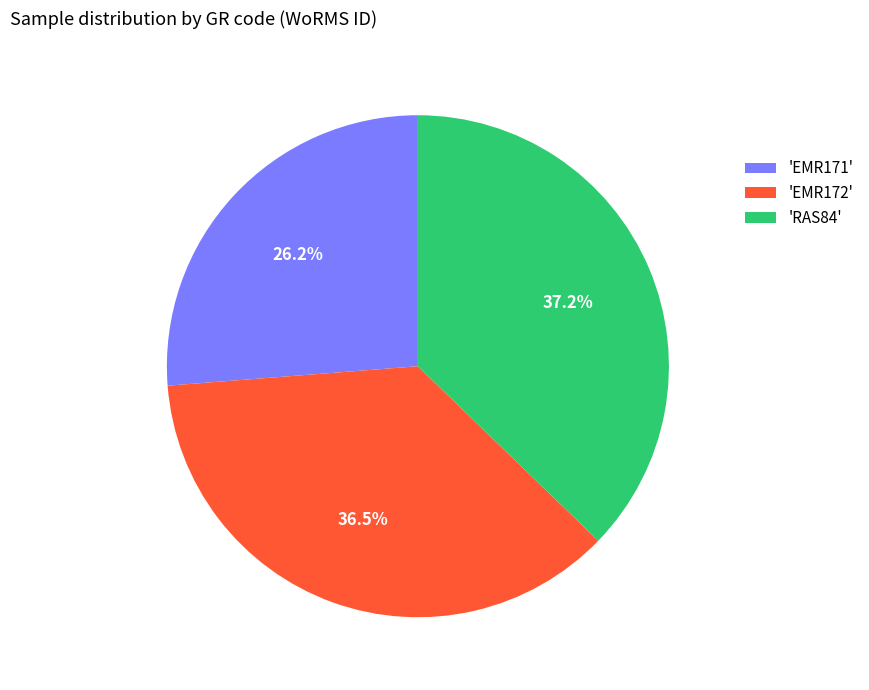

Rank the categories by value from lowest to highest.

'EMR171', 'EMR172', 'RAS84'